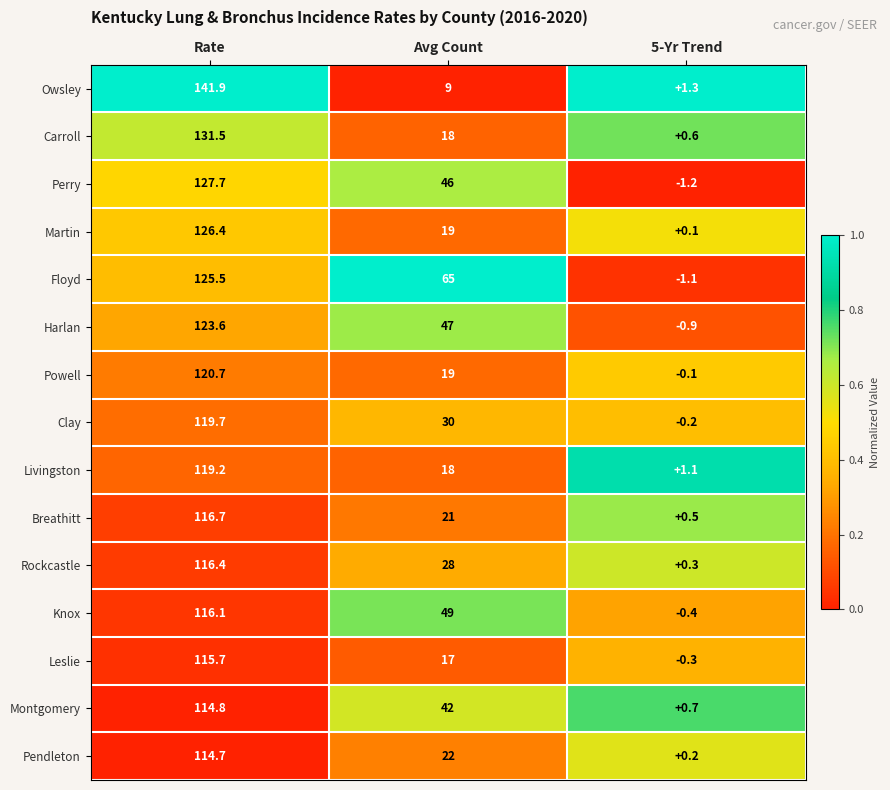

Which series changed the most between Avg Count and 5-Yr Trend?

Floyd